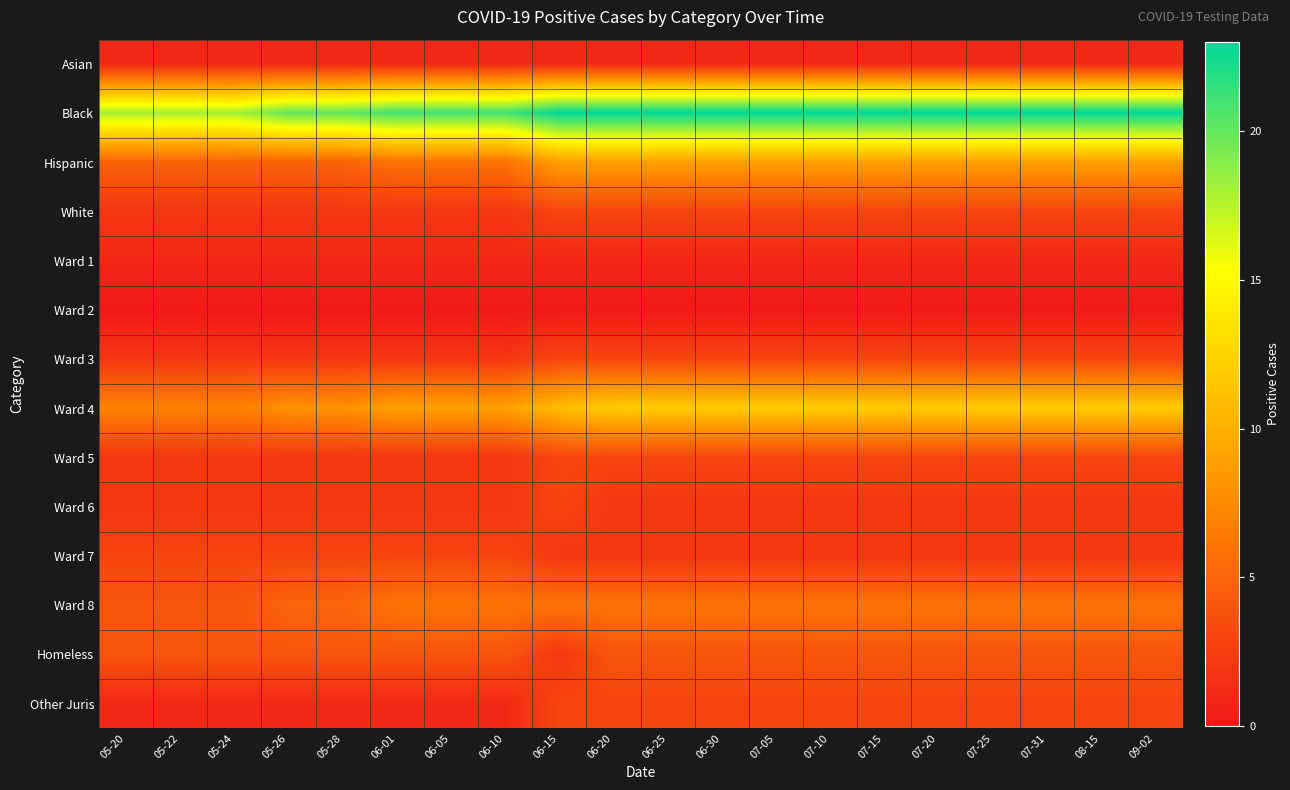

Reading left to right, transcribe all the data shown in this chart.

Asian: 05-20=1	05-22=1	05-24=1	05-26=1	05-28=1	06-01=1	06-05=1	06-10=1	06-15=1	06-20=1	06-25=1	06-30=1	07-05=1	07-10=1	07-15=1	07-20=1	07-25=1	07-31=1	08-15=1	09-02=1
Black: 05-20=18	05-22=18	05-24=18	05-26=20	05-28=20	06-01=21	06-05=21	06-10=21	06-15=23	06-20=23	06-25=23	06-30=23	07-05=23	07-10=23	07-15=23	07-20=23	07-25=23	07-31=23	08-15=23	09-02=23
Hispanic: 05-20=5	05-22=5	05-24=5	05-26=5	05-28=5	06-01=6	06-05=6	06-10=6	06-15=9	06-20=9	06-25=9	06-30=9	07-05=9	07-10=9	07-15=9	07-20=9	07-25=9	07-31=9	08-15=9	09-02=9
White: 05-20=2	05-22=2	05-24=2	05-26=2	05-28=2	06-01=2	06-05=2	06-10=2	06-15=3	06-20=3	06-25=3	06-30=3	07-05=3	07-10=3	07-15=3	07-20=3	07-25=3	07-31=3	08-15=3	09-02=3
Ward 1: 05-20=1	05-22=1	05-24=1	05-26=1	05-28=1	06-01=1	06-05=1	06-10=1	06-15=1	06-20=1	06-25=1	06-30=1	07-05=1	07-10=1	07-15=1	07-20=1	07-25=1	07-31=1	08-15=1	09-02=1
Ward 2: 05-20=0	05-22=0	05-24=0	05-26=0	05-28=0	06-01=0	06-05=0	06-10=0	06-15=0	06-20=0	06-25=0	06-30=0	07-05=0	07-10=0	07-15=0	07-20=0	07-25=0	07-31=0	08-15=0	09-02=0
Ward 3: 05-20=2	05-22=2	05-24=2	05-26=2	05-28=2	06-01=2	06-05=2	06-10=2	06-15=3	06-20=3	06-25=3	06-30=3	07-05=3	07-10=3	07-15=3	07-20=3	07-25=3	07-31=3	08-15=3	09-02=3
Ward 4: 05-20=7	05-22=7	05-24=7	05-26=8	05-28=8	06-01=9	06-05=9	06-10=9	06-15=11	06-20=12	06-25=12	06-30=12	07-05=12	07-10=12	07-15=12	07-20=12	07-25=12	07-31=12	08-15=12	09-02=12
Ward 5: 05-20=2	05-22=2	05-24=2	05-26=2	05-28=2	06-01=2	06-05=2	06-10=2	06-15=3	06-20=3	06-25=3	06-30=3	07-05=3	07-10=3	07-15=3	07-20=3	07-25=3	07-31=3	08-15=3	09-02=3
Ward 6: 05-20=2	05-22=2	05-24=2	05-26=2	05-28=2	06-01=2	06-05=2	06-10=2	06-15=3	06-20=2	06-25=2	06-30=2	07-05=2	07-10=2	07-15=2	07-20=2	07-25=2	07-31=2	08-15=2	09-02=2
Ward 7: 05-20=3	05-22=3	05-24=3	05-26=3	05-28=3	06-01=3	06-05=3	06-10=3	06-15=2	06-20=2	06-25=2	06-30=2	07-05=2	07-10=2	07-15=2	07-20=2	07-25=2	07-31=2	08-15=2	09-02=2
Ward 8: 05-20=4	05-22=4	05-24=4	05-26=5	05-28=5	06-01=6	06-05=6	06-10=6	06-15=6	06-20=6	06-25=6	06-30=6	07-05=6	07-10=6	07-15=6	07-20=6	07-25=6	07-31=6	08-15=6	09-02=6
Homeless: 05-20=4	05-22=4	05-24=4	05-26=4	05-28=4	06-01=4	06-05=4	06-10=4	06-15=2	06-20=4	06-25=4	06-30=4	07-05=4	07-10=4	07-15=4	07-20=4	07-25=4	07-31=4	08-15=4	09-02=4
Other Juris: 05-20=1	05-22=1	05-24=1	05-26=1	05-28=1	06-01=1	06-05=1	06-10=1	06-15=3	06-20=3	06-25=3	06-30=3	07-05=3	07-10=3	07-15=3	07-20=3	07-25=3	07-31=3	08-15=3	09-02=3